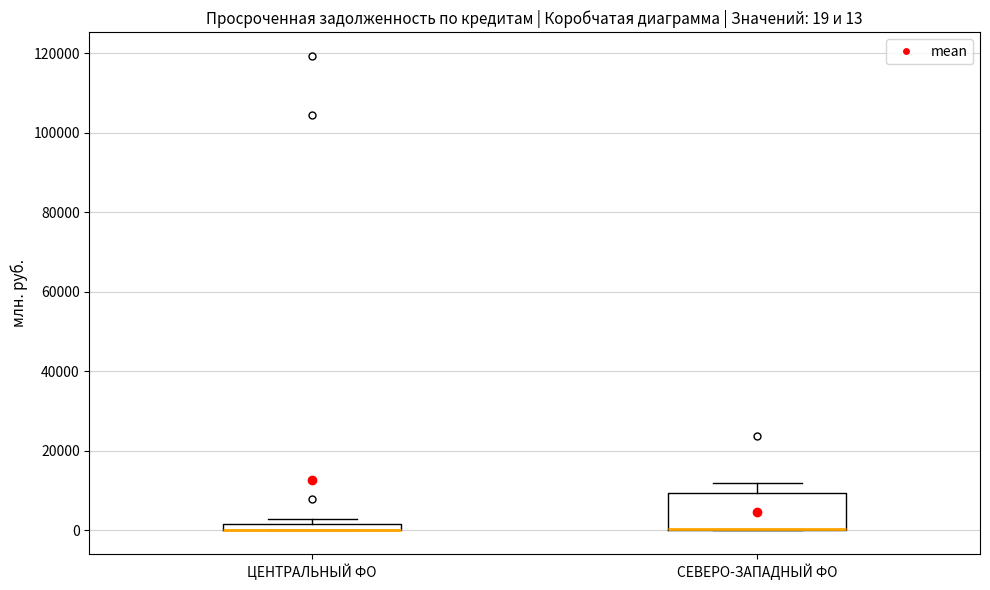

Comparing the boxes themselves (not the whiskers), which one is the tallest?

СЕВЕРО-ЗАПАДНЫЙ ФО